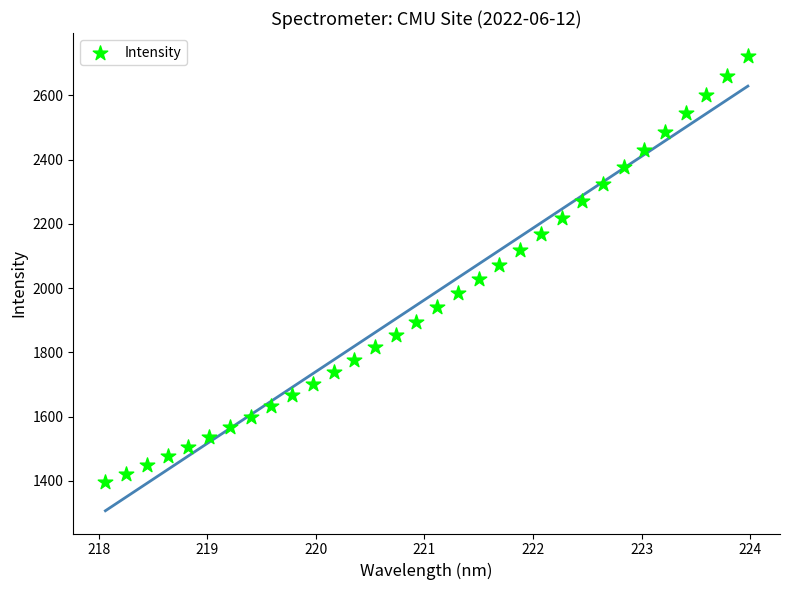

What is the range of X values (max minus min)?

5.9